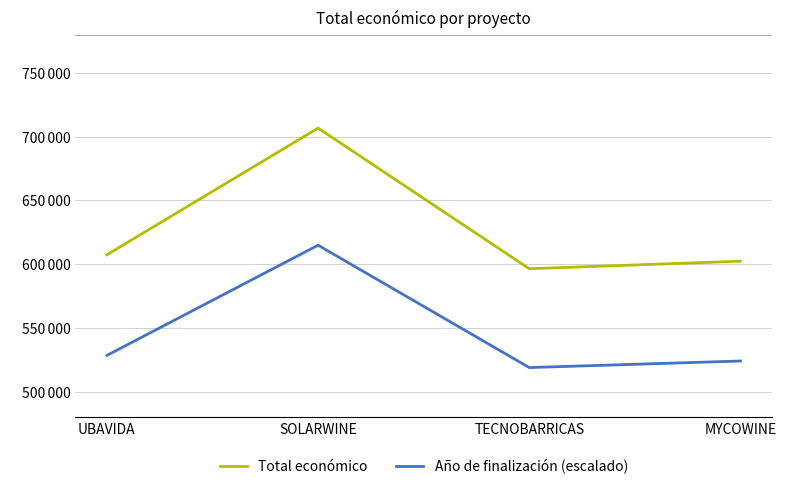

Reading left to right, what are all the values shown in this chart?

Total económico: 607342.0	706697.0	596384.0	602295.4
Año de finalización (escalado): 528387.5	614826.4	518854.1	523997.0